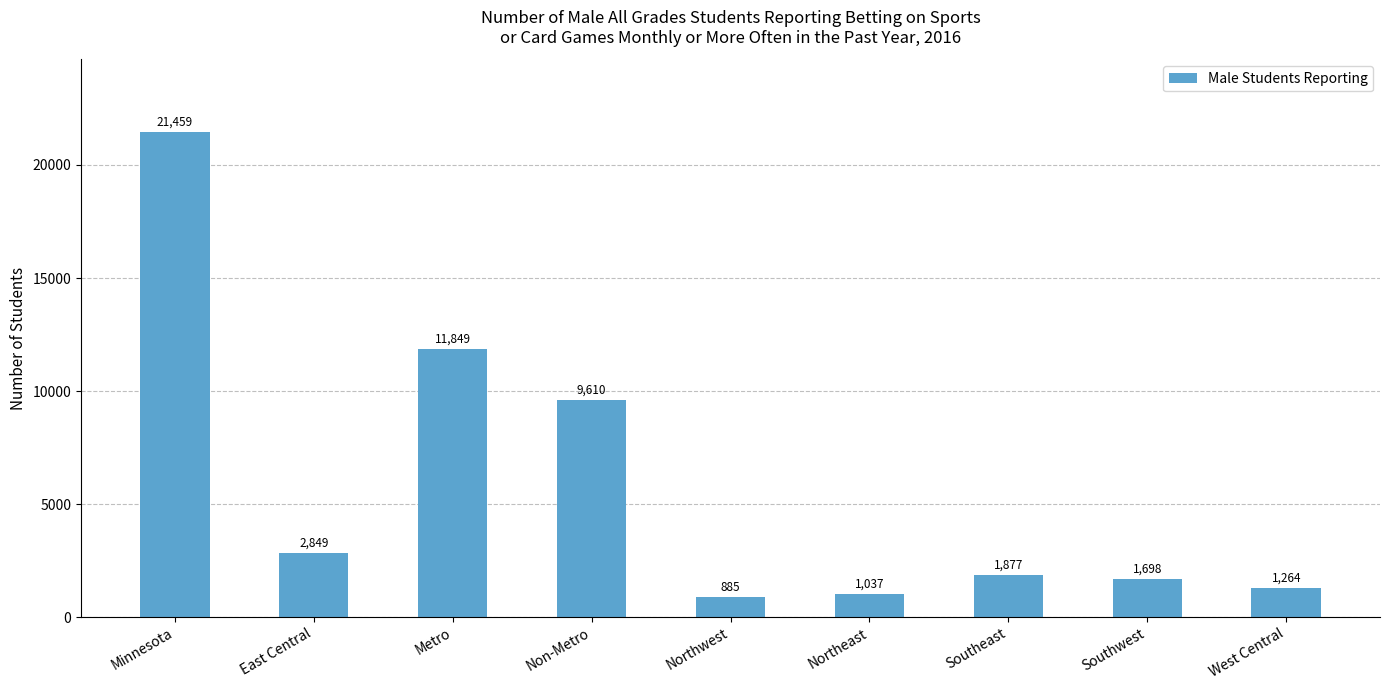

How many series are shown in this chart?

1